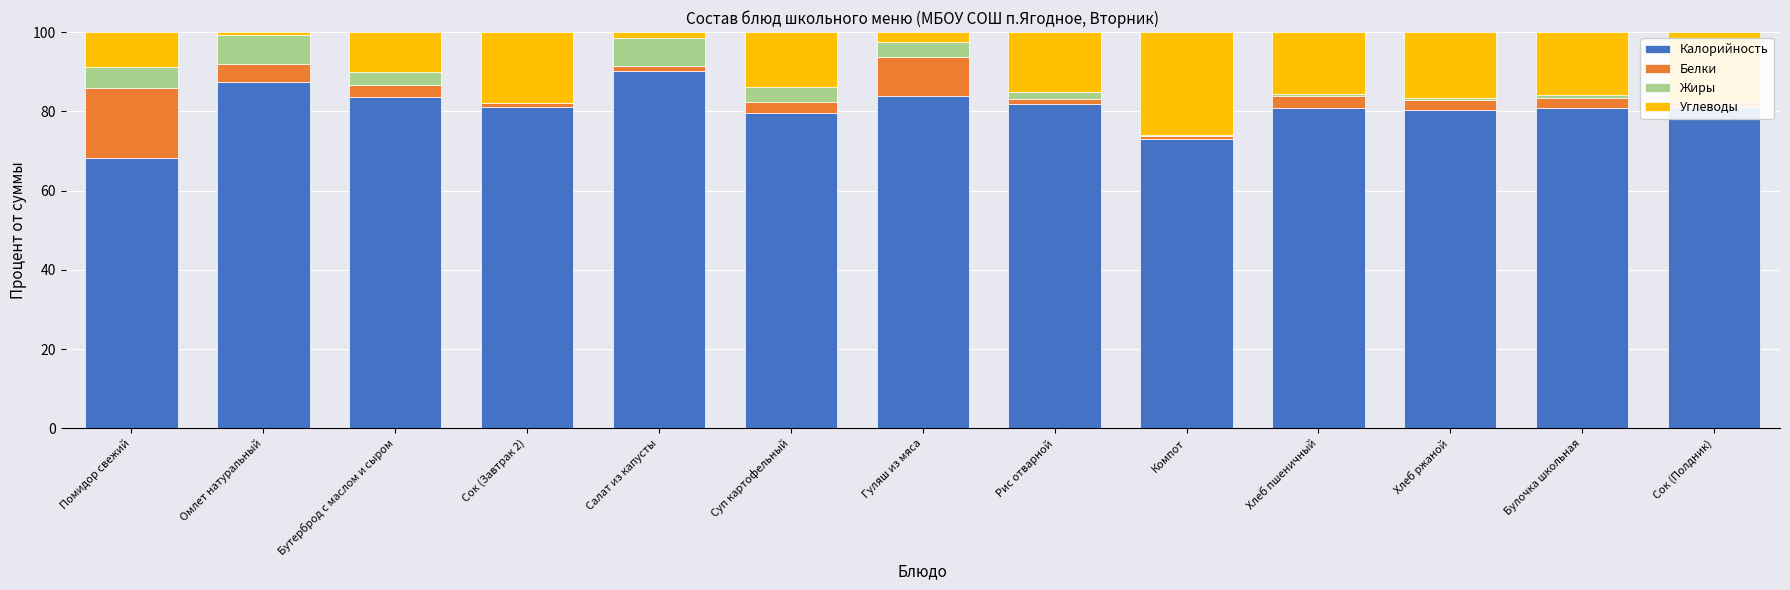

Rank the series by their maximum value, from lowest to highest.

Жиры, Белки, Углеводы, Калорийность